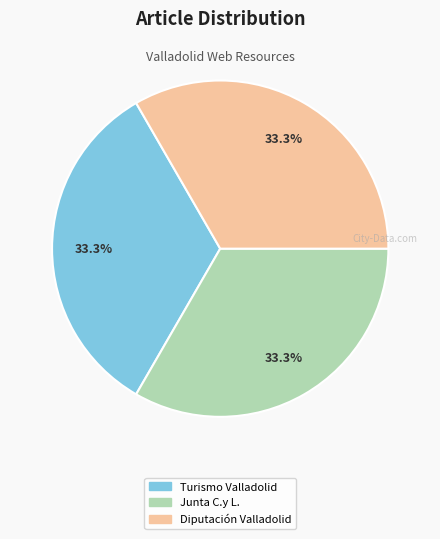

Is there a majority slice in this chart?

No